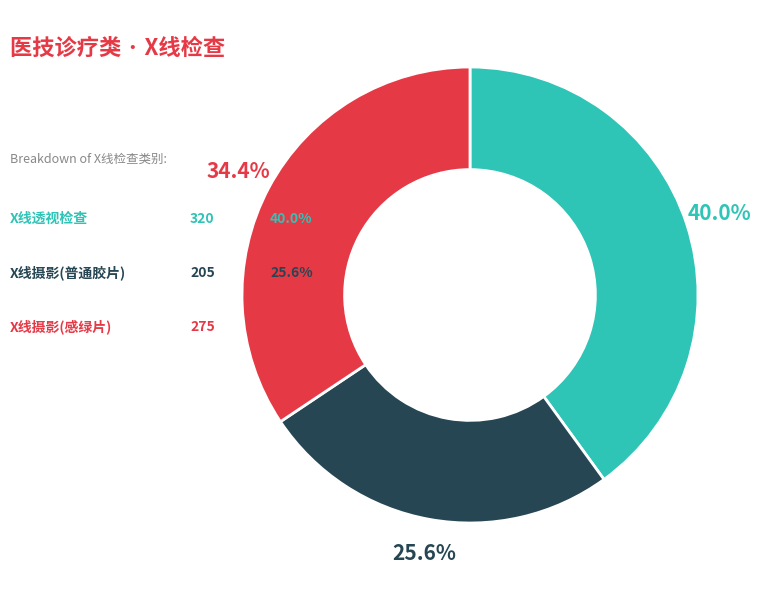

Is there a majority slice in this chart?

No